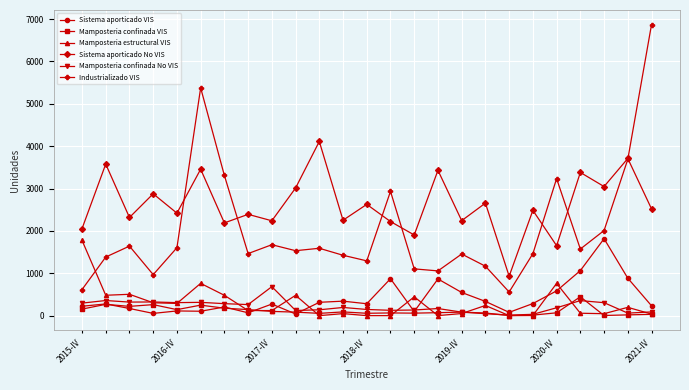

True or false: Mamposteria confinada VIS has more than 0 points higher than both neighbors.

True